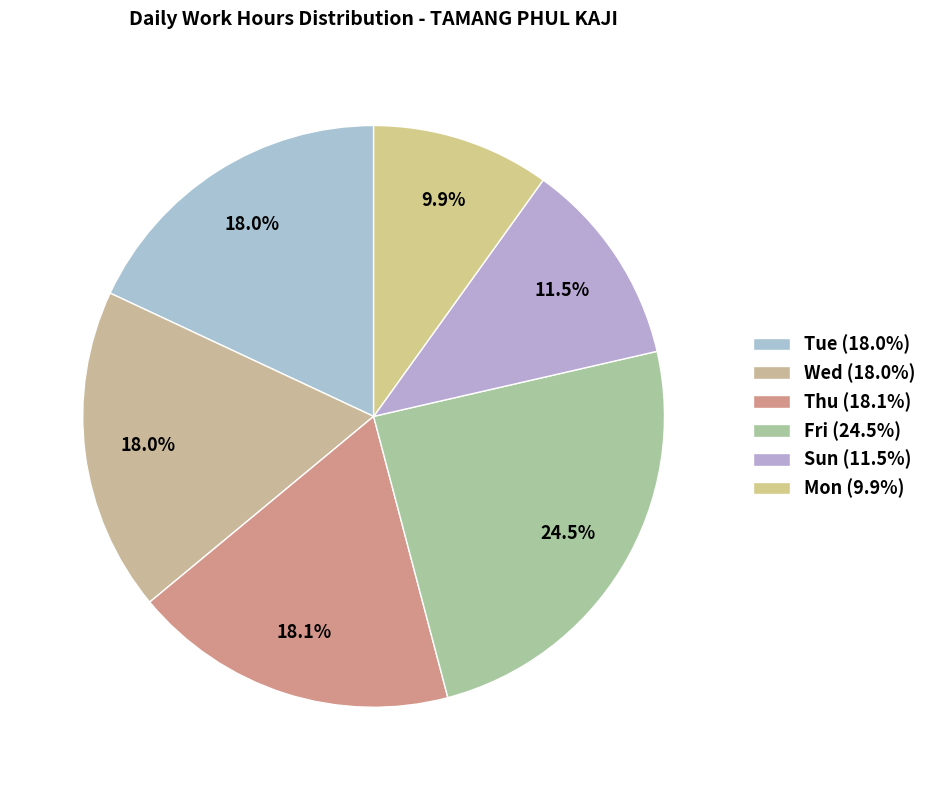

Is there a majority slice in this chart?

No